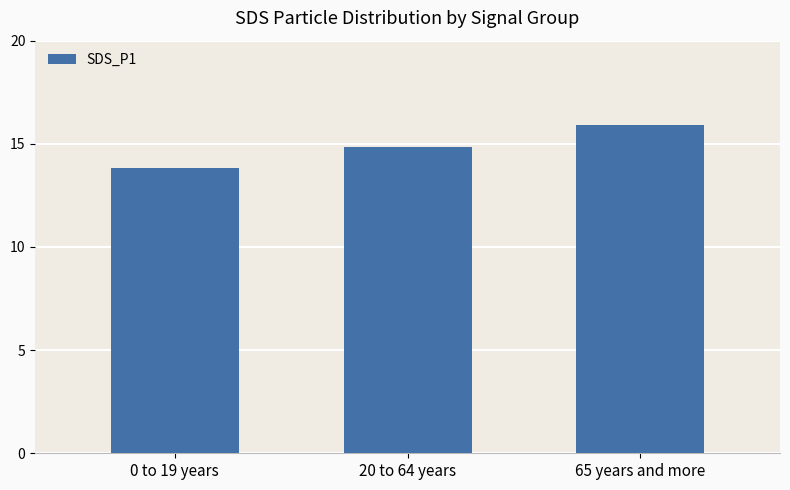

Reading left to right, transcribe all the data shown in this chart.

0 to 19 years=13.9	20 to 64 years=14.8	65 years and more=15.9